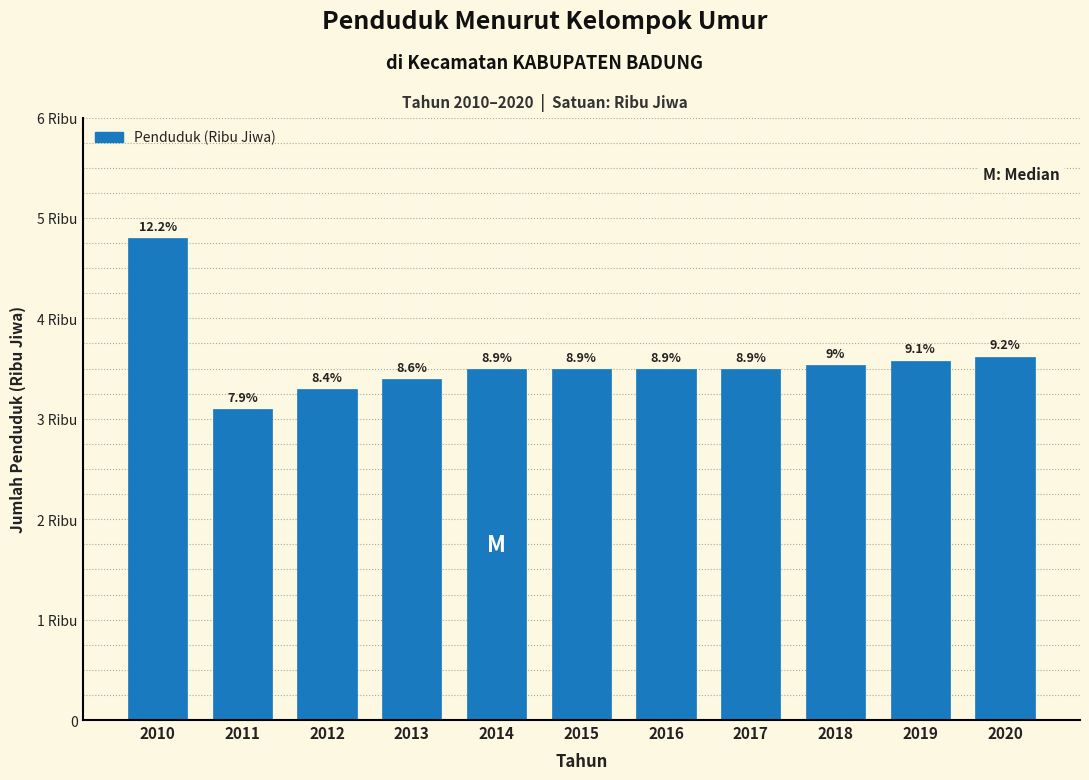

Does the chart contain any negative values?

No